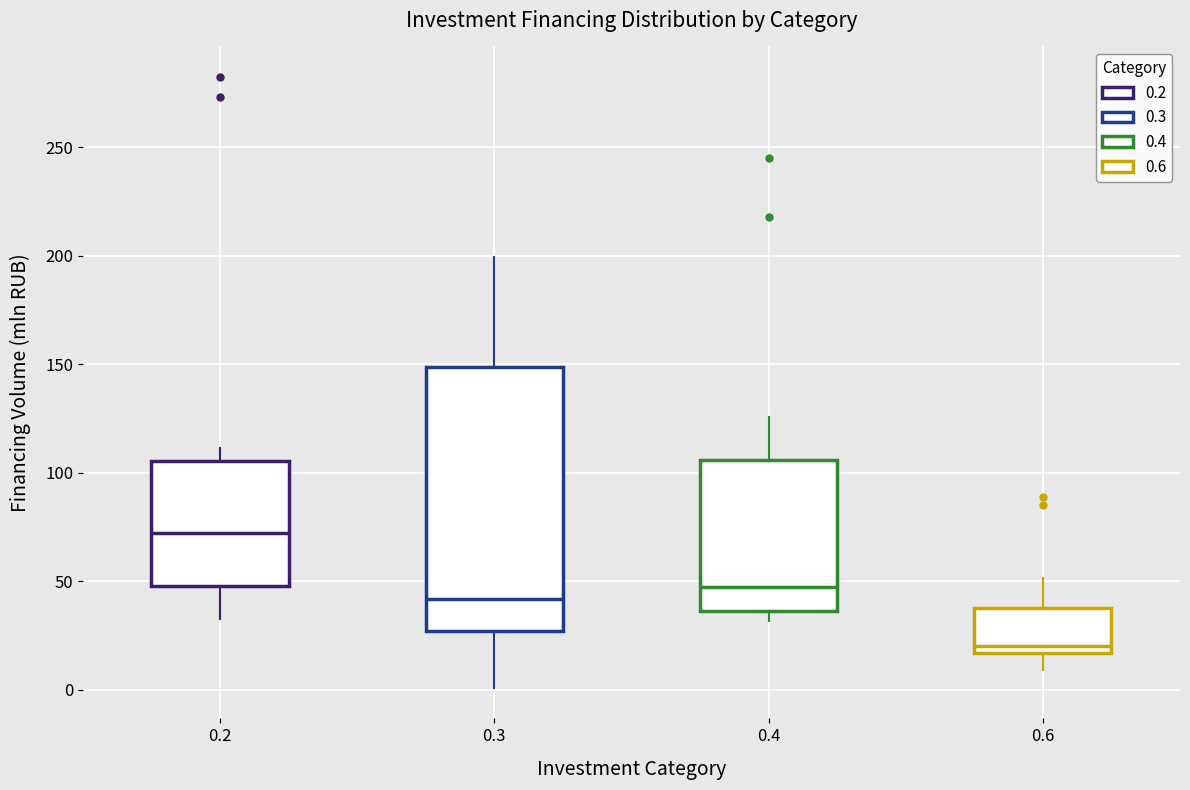

Which box's median line is the highest?

0.2